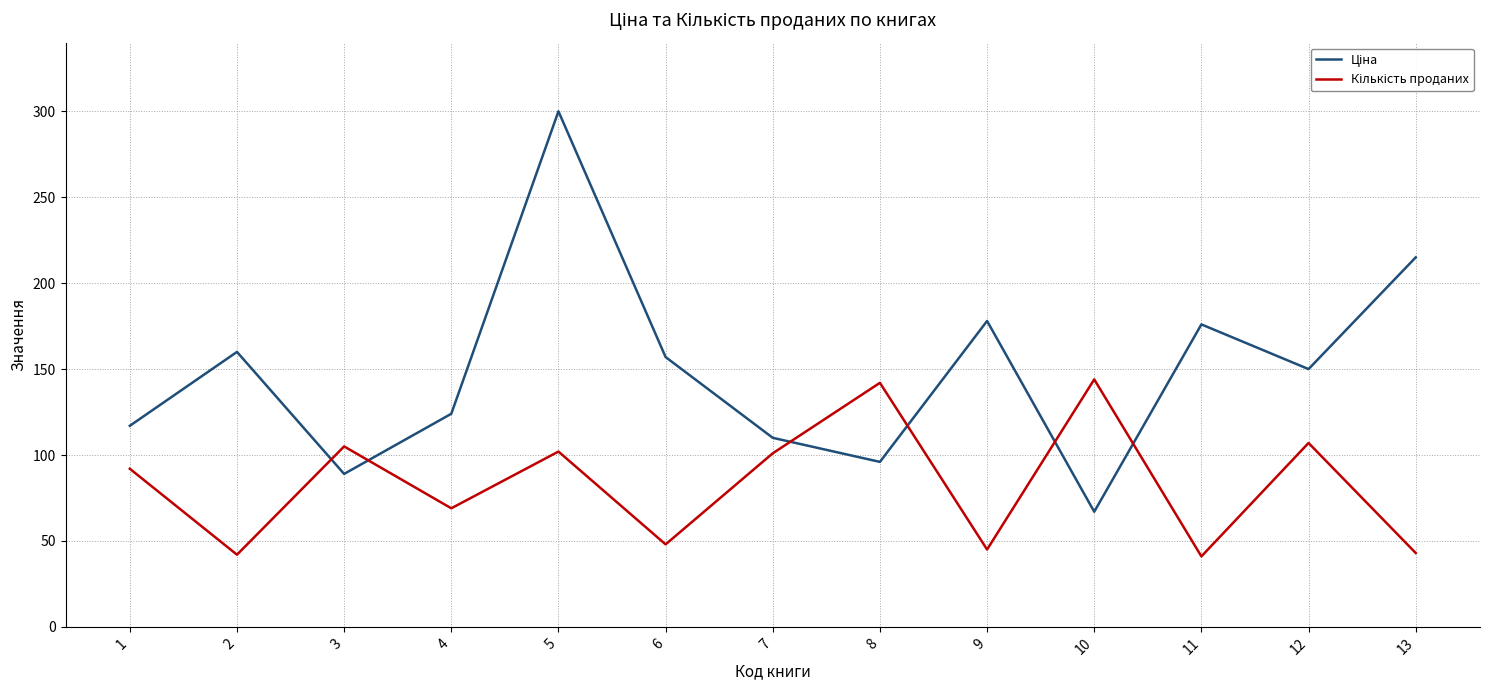

What is the spread (max minus min) of values at 4?

55